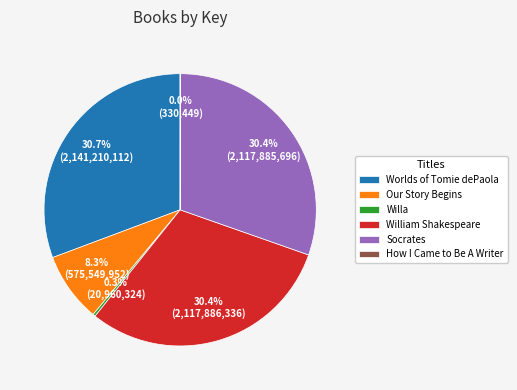

To the nearest percent, what is the difference between the Socrates and Willa slice percentages?

30%